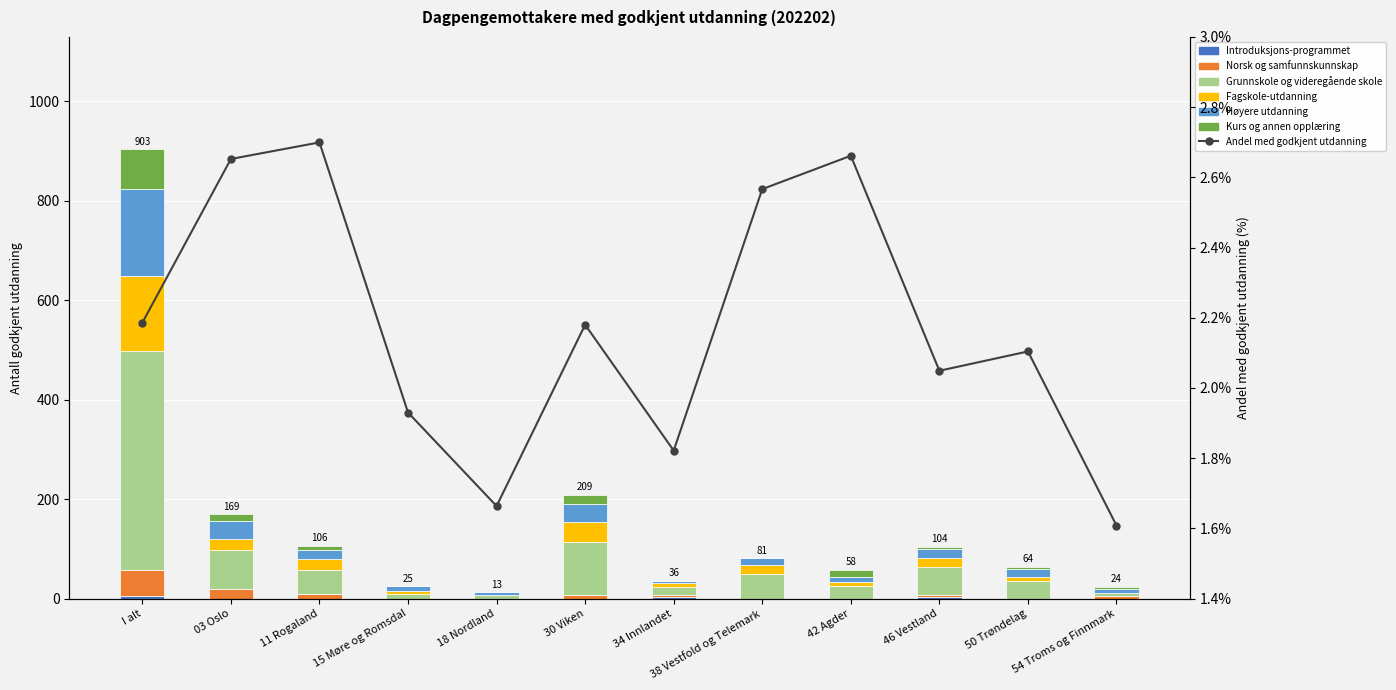

Which has a higher value, 30 Viken or 46 Vestland?

46 Vestland